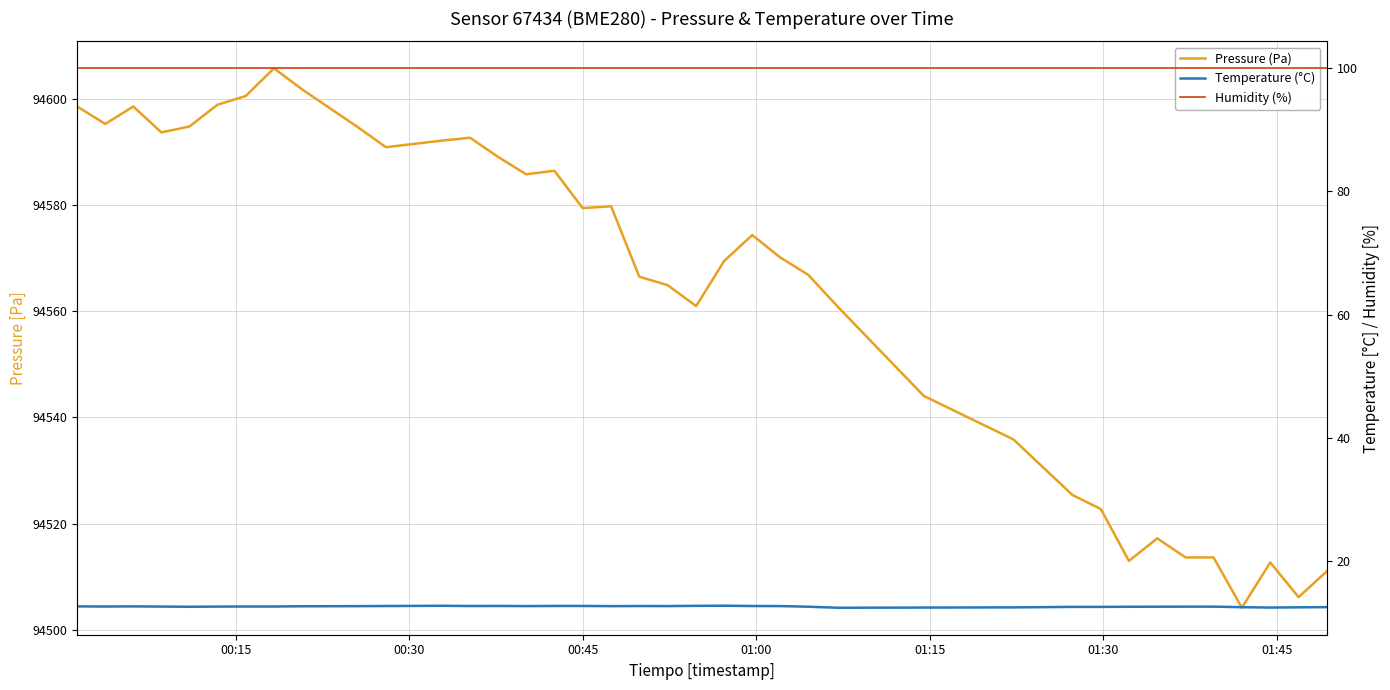

What is the difference between the second highest and minimum values in the Pressure (Pa) series?

97.6